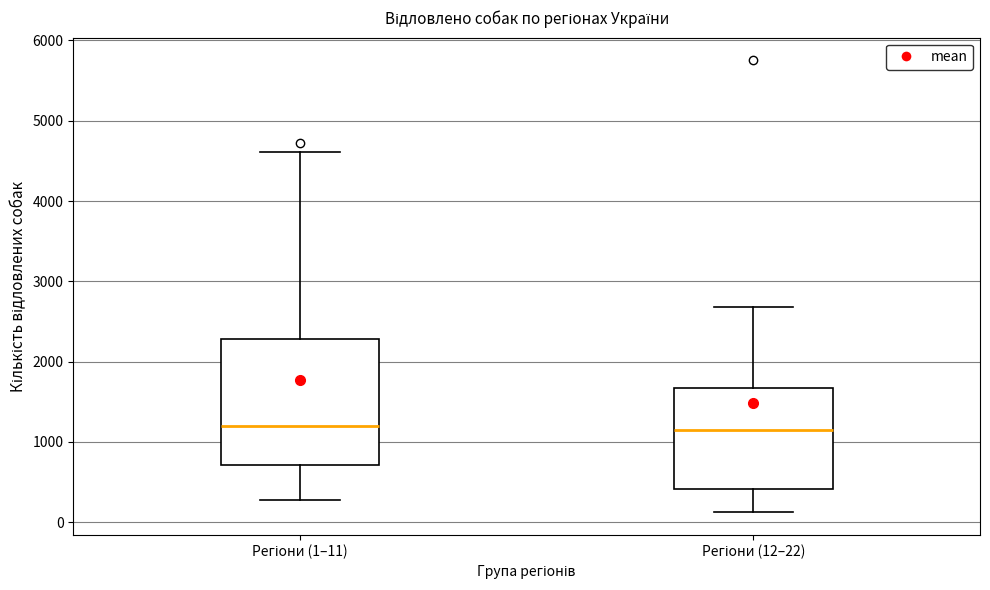

Comparing the boxes themselves (not the whiskers), which one is the tallest?

Регіони (1–11)